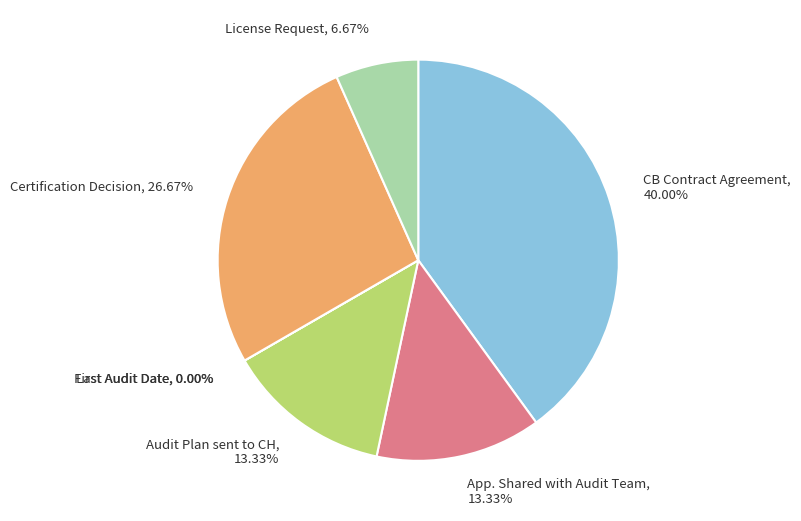

Rank the categories by value from lowest to highest.

First Audit Date, Last Audit Date, License Request, App. Shared with Audit Team, Audit Plan sent to CH, Certification Decision, CB Contract Agreement